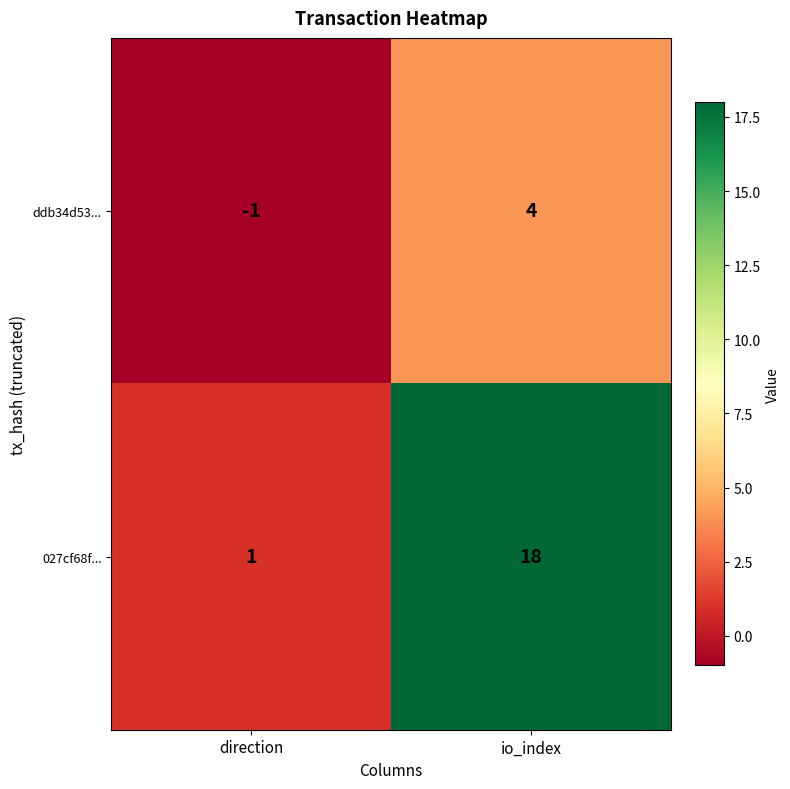

What is the sum of all ddb34d53... values?

3